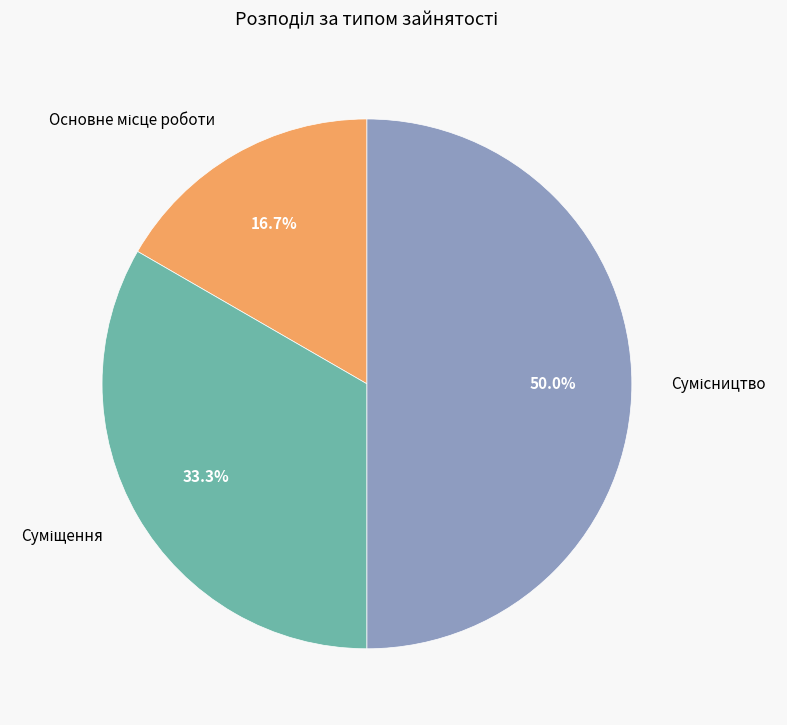

To the nearest percent, what is the combined percentage of Основне місце роботи and Суміщення?

50%